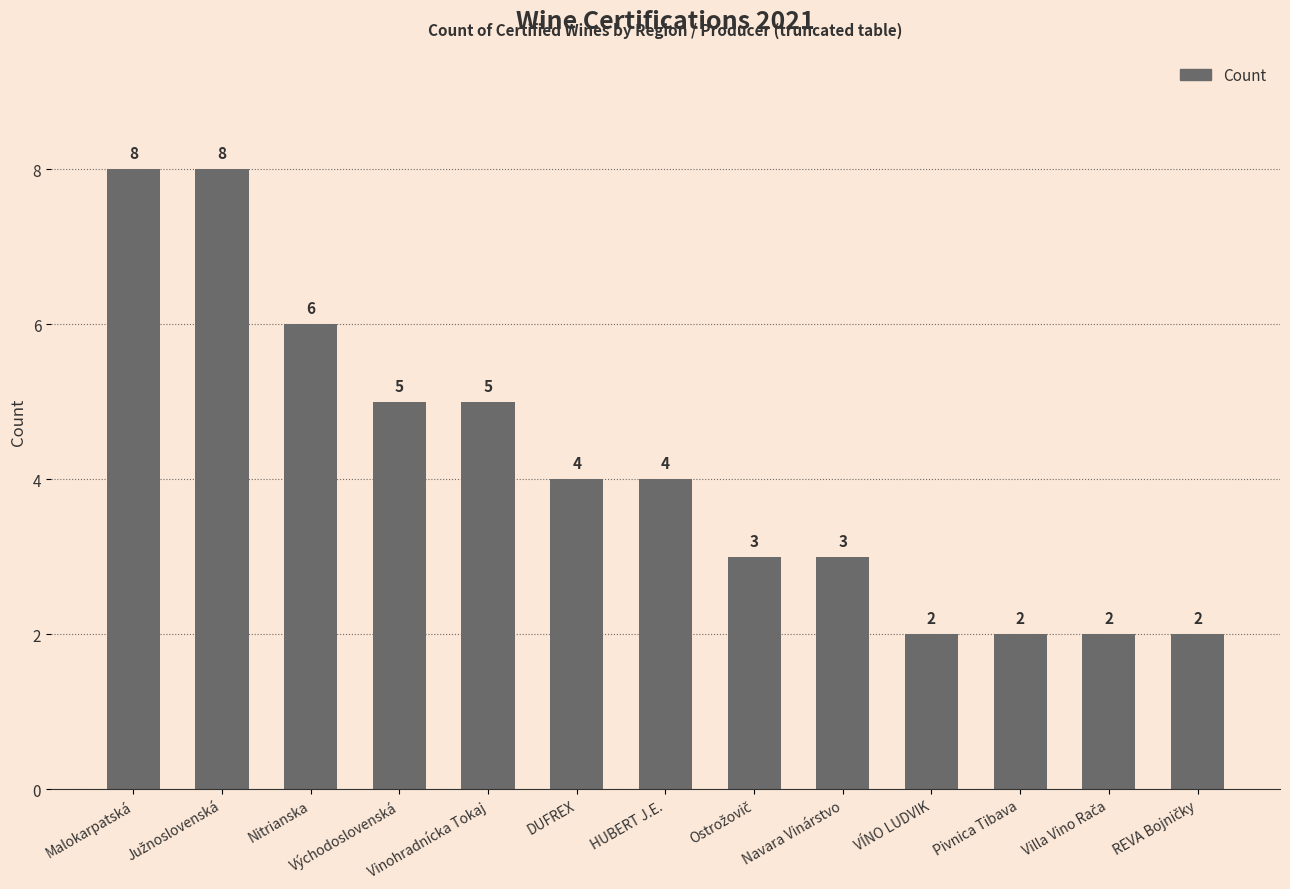

What position from the left is Vinohradnícka Tokaj?

5